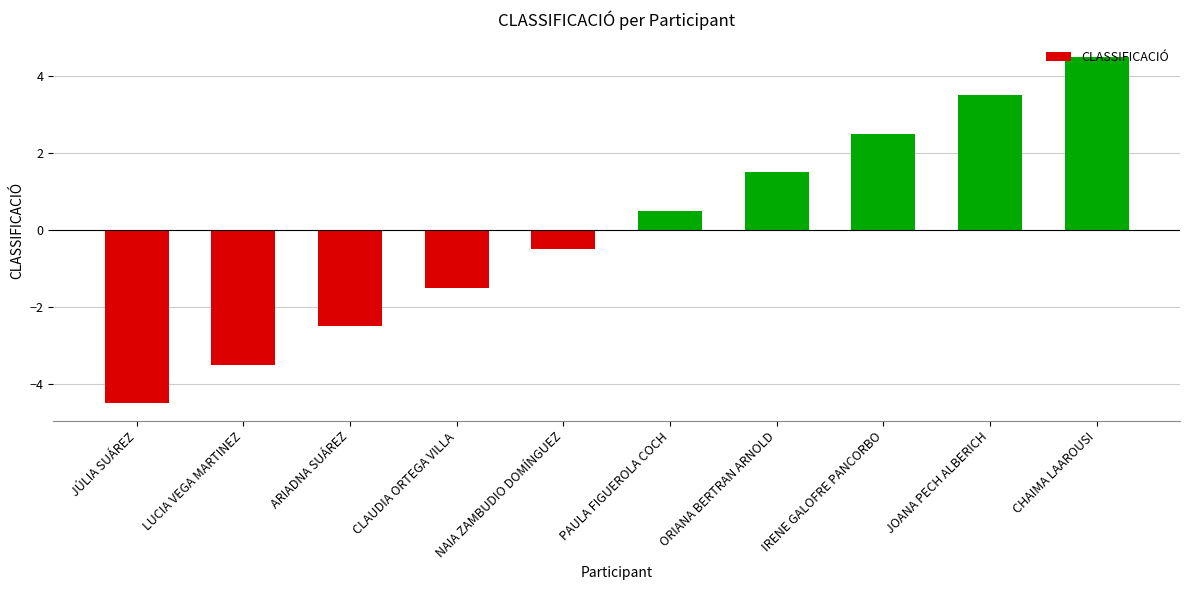

What position from the left is ARIADNA SUÁREZ?

3